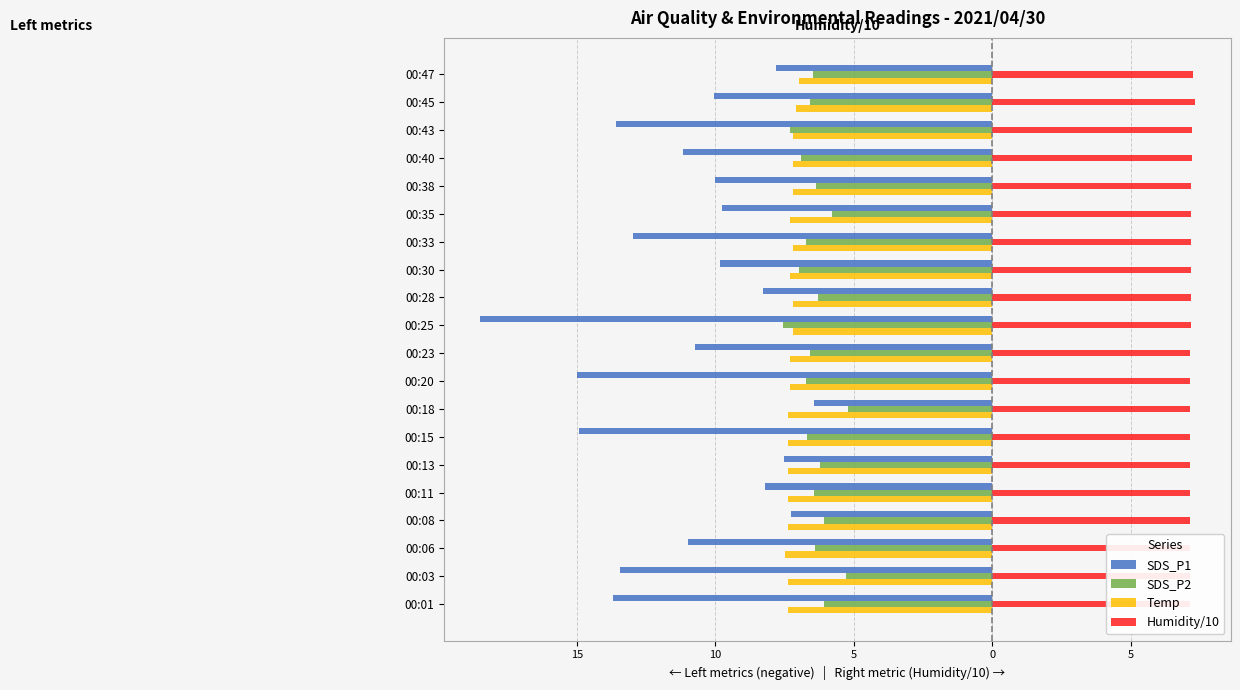

What are all the series names shown in the legend?

SDS_P1, SDS_P2, Temp, Humidity/10